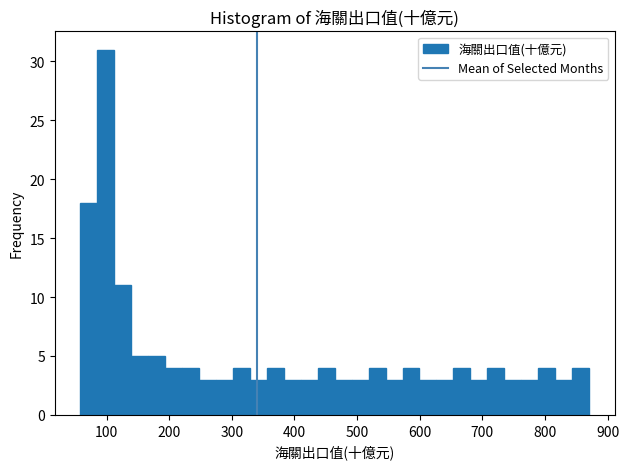

Read against the x-axis, roughly where is the centre of the tallest bar?

100